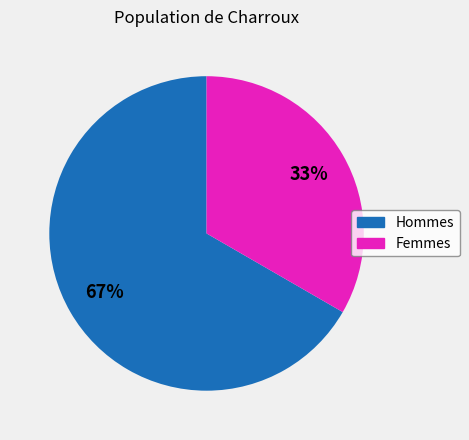

How many slices are in this pie chart?

2